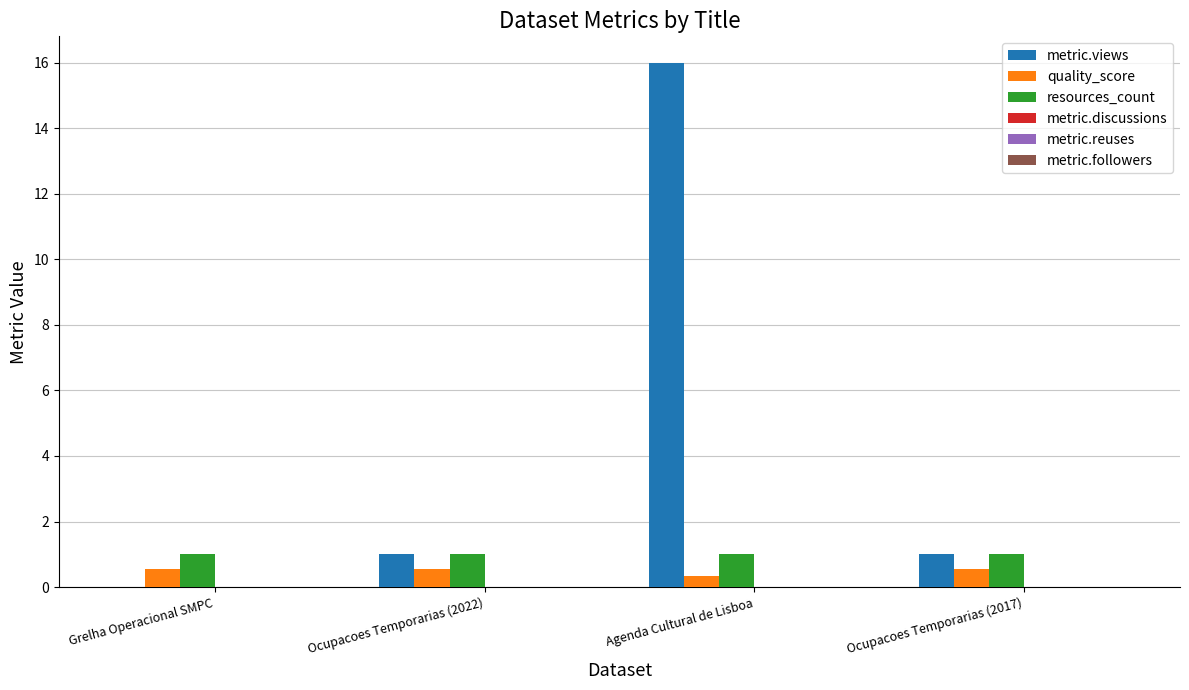

Reading left to right, extract all data points from this chart.

metric.views: Grelha Operacional SMPC=0.0	Ocupacoes Temporarias (2022)=1.0	Agenda Cultural de Lisboa=16.0	Ocupacoes Temporarias (2017)=1.0
quality_score: Grelha Operacional SMPC=0.6	Ocupacoes Temporarias (2022)=0.6	Agenda Cultural de Lisboa=0.3	Ocupacoes Temporarias (2017)=0.6
resources_count: Grelha Operacional SMPC=1.0	Ocupacoes Temporarias (2022)=1.0	Agenda Cultural de Lisboa=1.0	Ocupacoes Temporarias (2017)=1.0